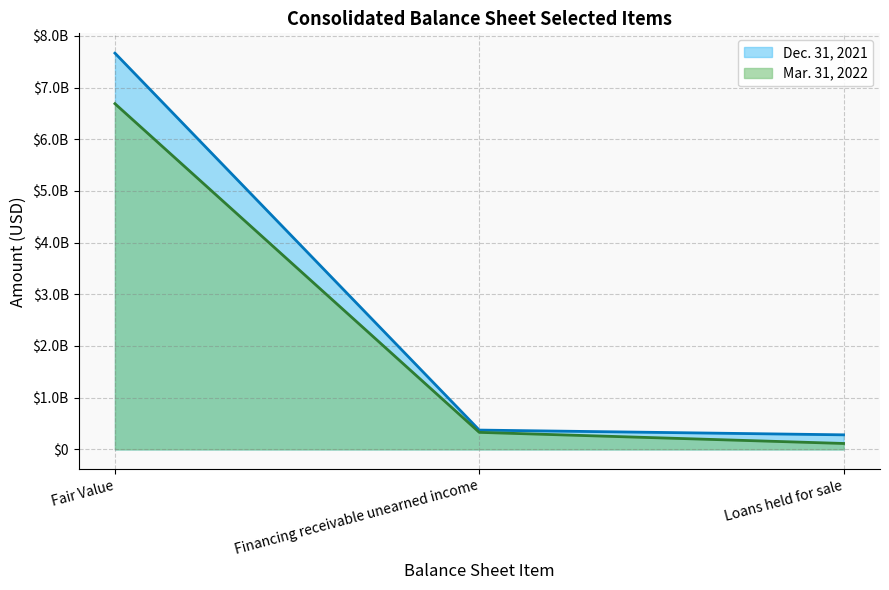

Which series has the largest total across all categories?

Dec. 31, 2021